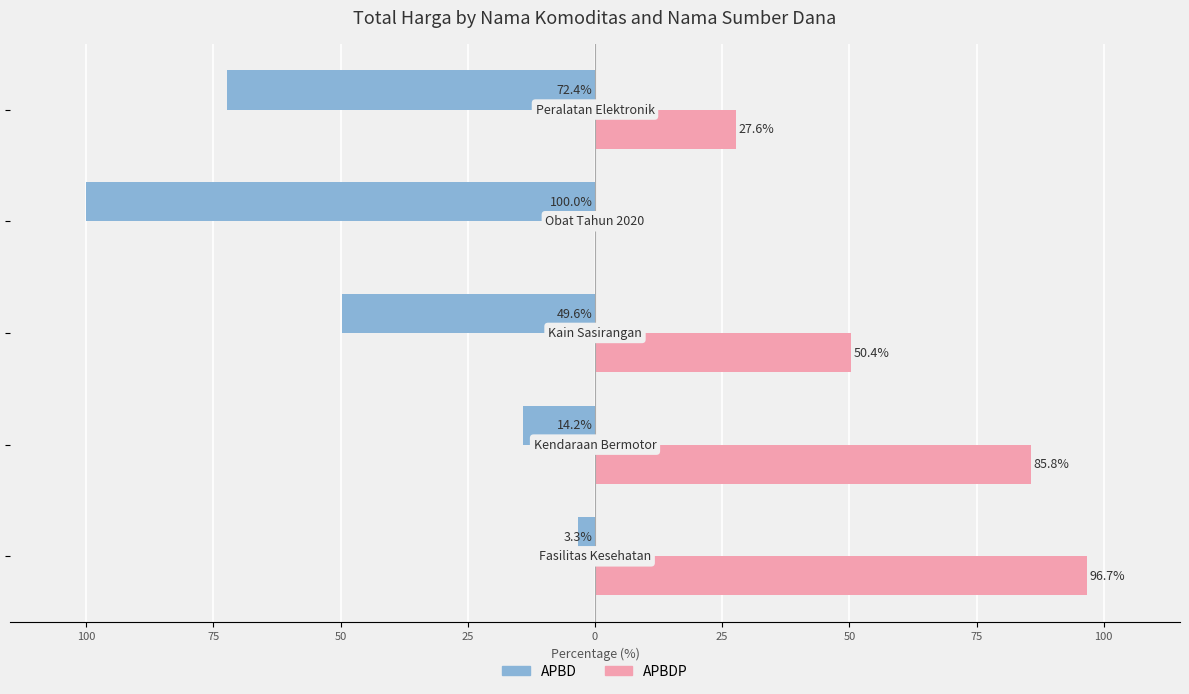

What are all the series names shown in the legend?

APBD, APBDP